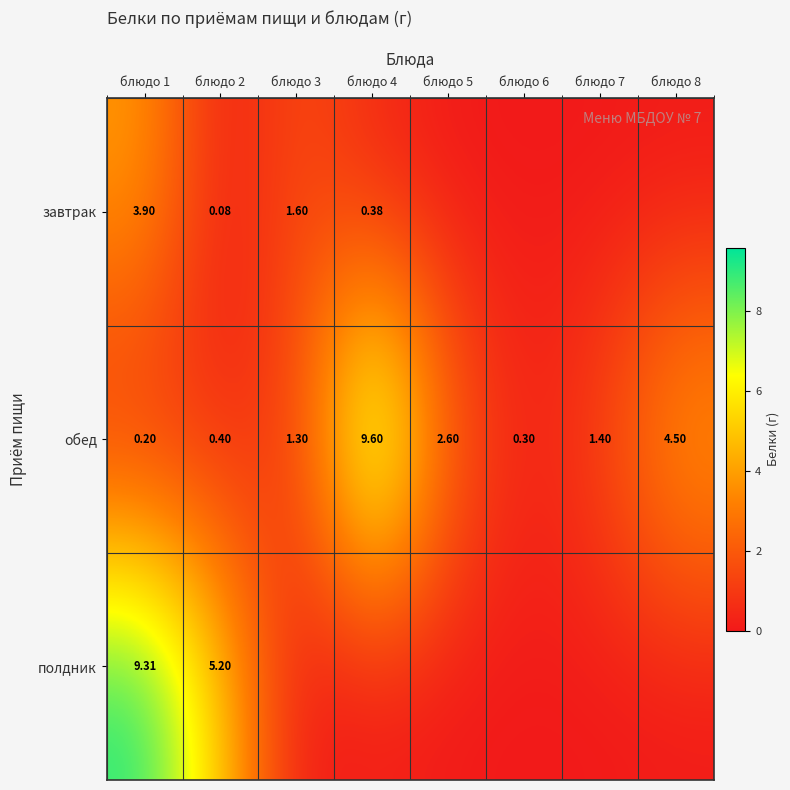

Which has a higher value, блюдо 5 or блюдо 6?

блюдо 5